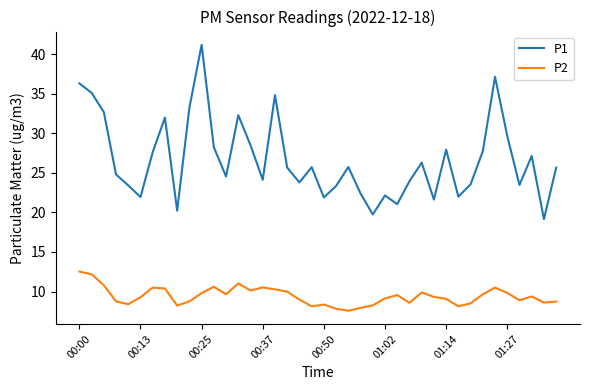

How many lines are shown in the chart?

2